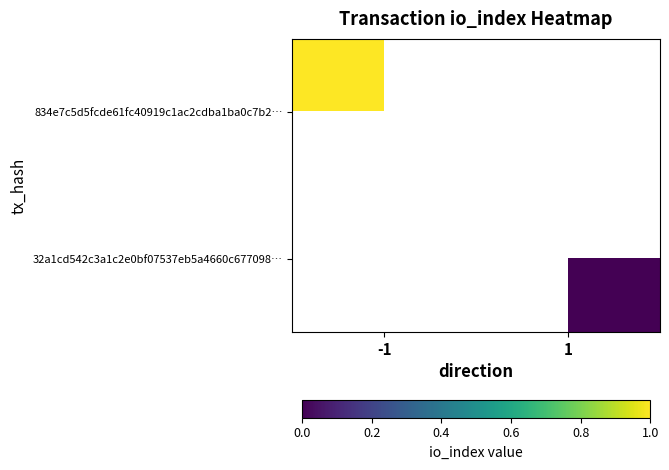

The value of 834e7c5d5fcde61fc40919c1ac2cdba1ba0c7b2… at -1 is 1.7. True or false?

False